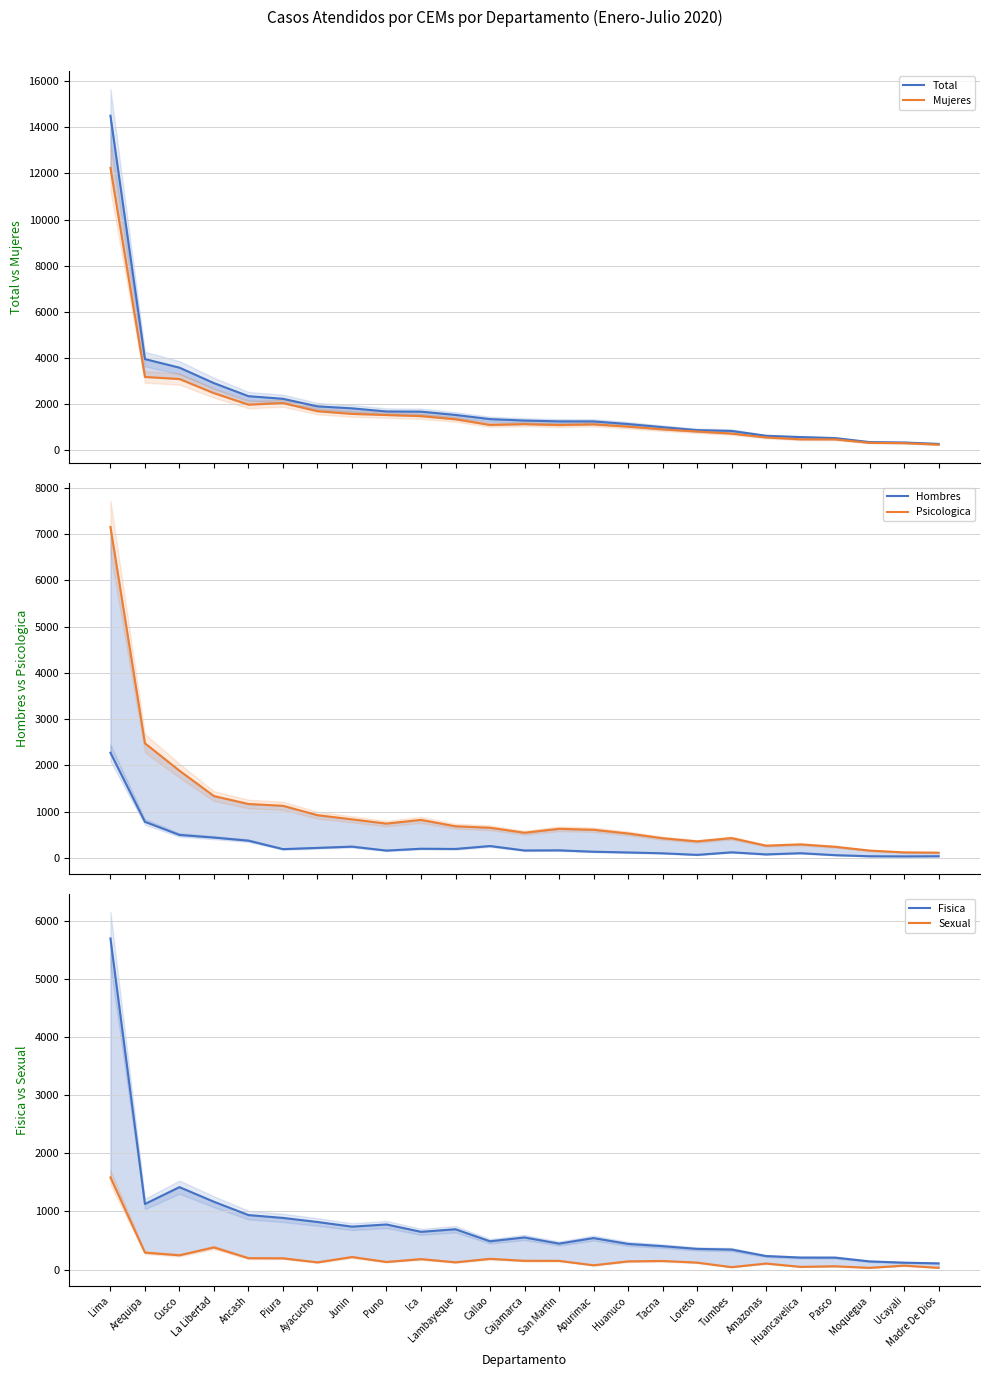

At Huanuco, list the series in order from largest to smallest.

Total, Mujeres, Psicologica, Fisica, Sexual, Hombres